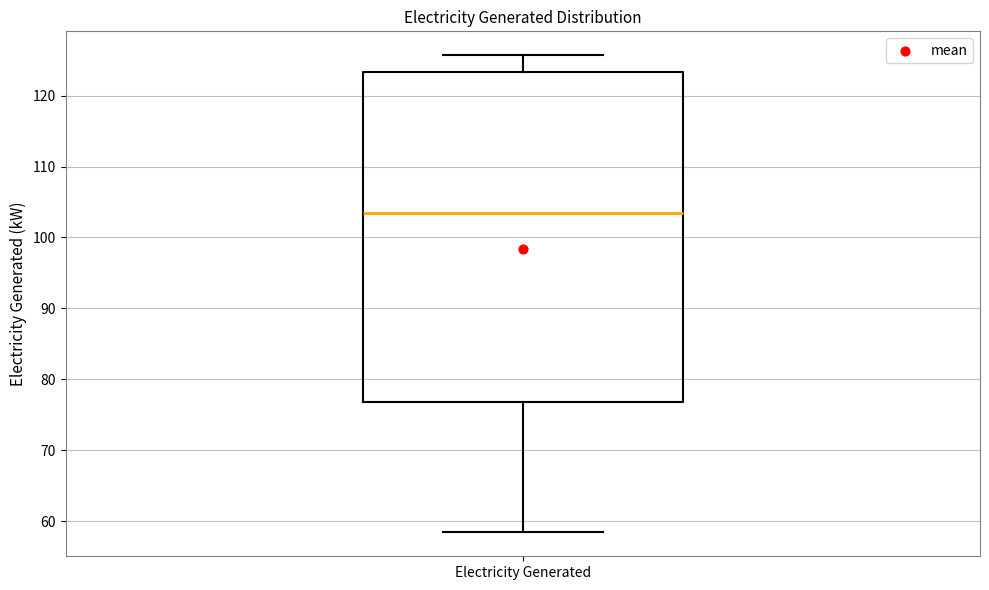

Read this box plot against the y-axis: the position of the median line, the range covered by the box, and the ends of both whiskers. The values are not printed on the chart, so give them approximately, as read against the axis.

median 104, box 77 to 123, whiskers 58 to 126